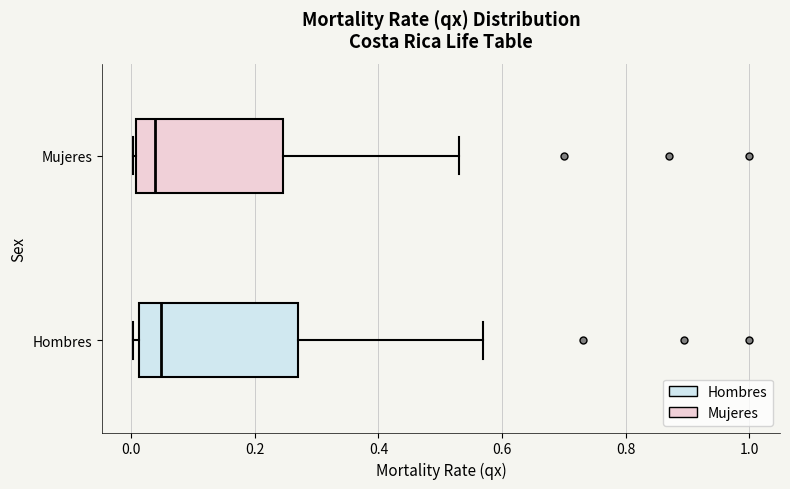

Reading bottom to top, read every box against the x-axis: the position of its median line, the range the box covers, and the ends of its whiskers. The values are not printed on the chart, so give them approximately, as read against the axis.

Hombres: median 0.04, box 0.02 to 0.26, whiskers 0.00 to 0.56
Mujeres: median 0.04, box 0.00 to 0.24, whiskers 0.00 to 0.54